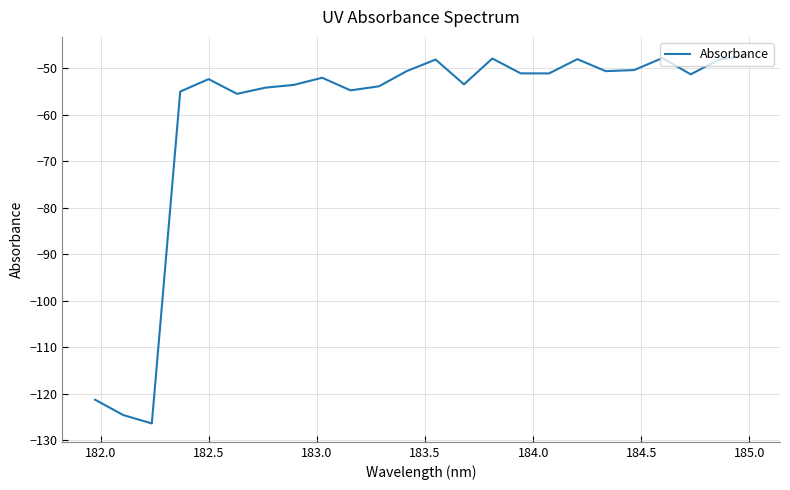

What is the average value?

-60.4